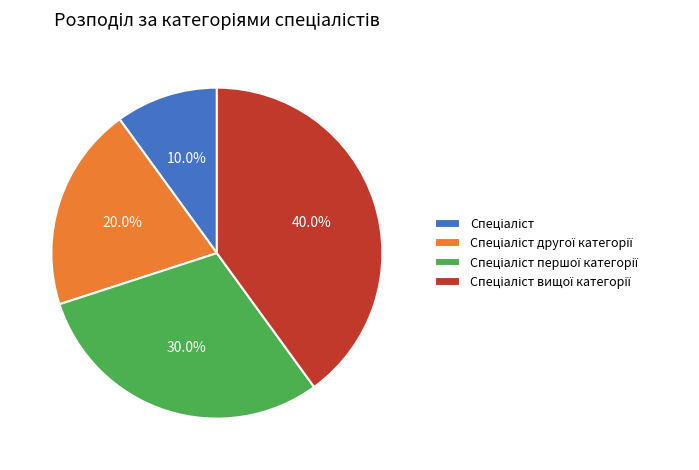

Is there a majority slice in this chart?

No